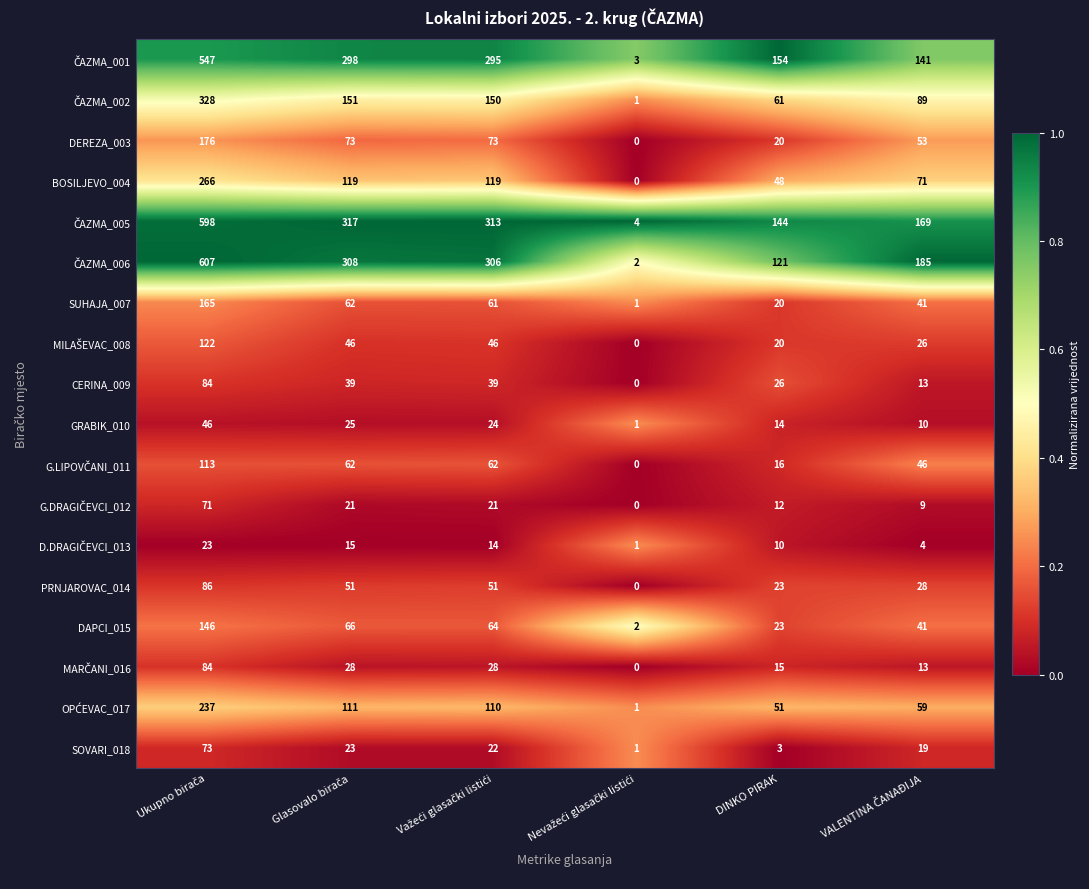

What is the difference between the second highest and minimum values in the GRABIK_010 series?

24